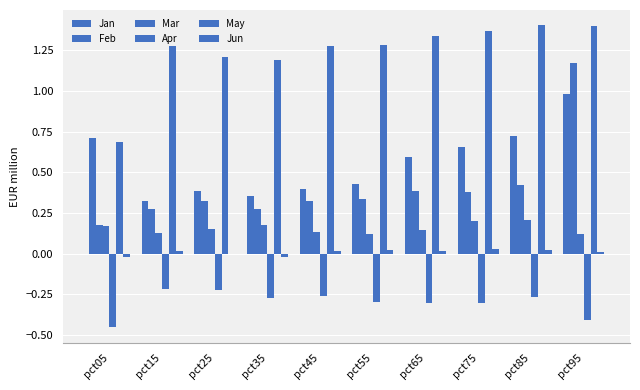

How many data points does each series have?

10